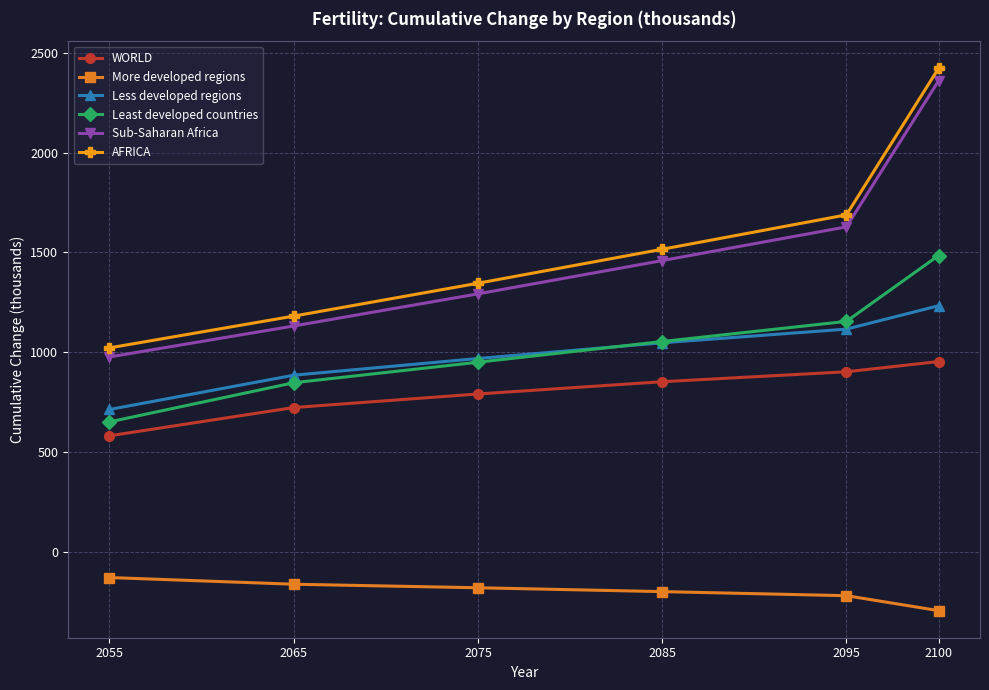

Which series has the largest total across all categories?

AFRICA